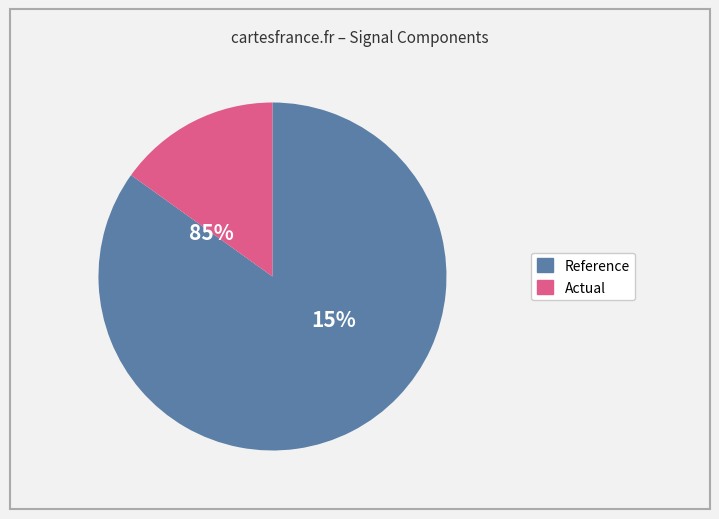

How many segments does this pie chart have?

2